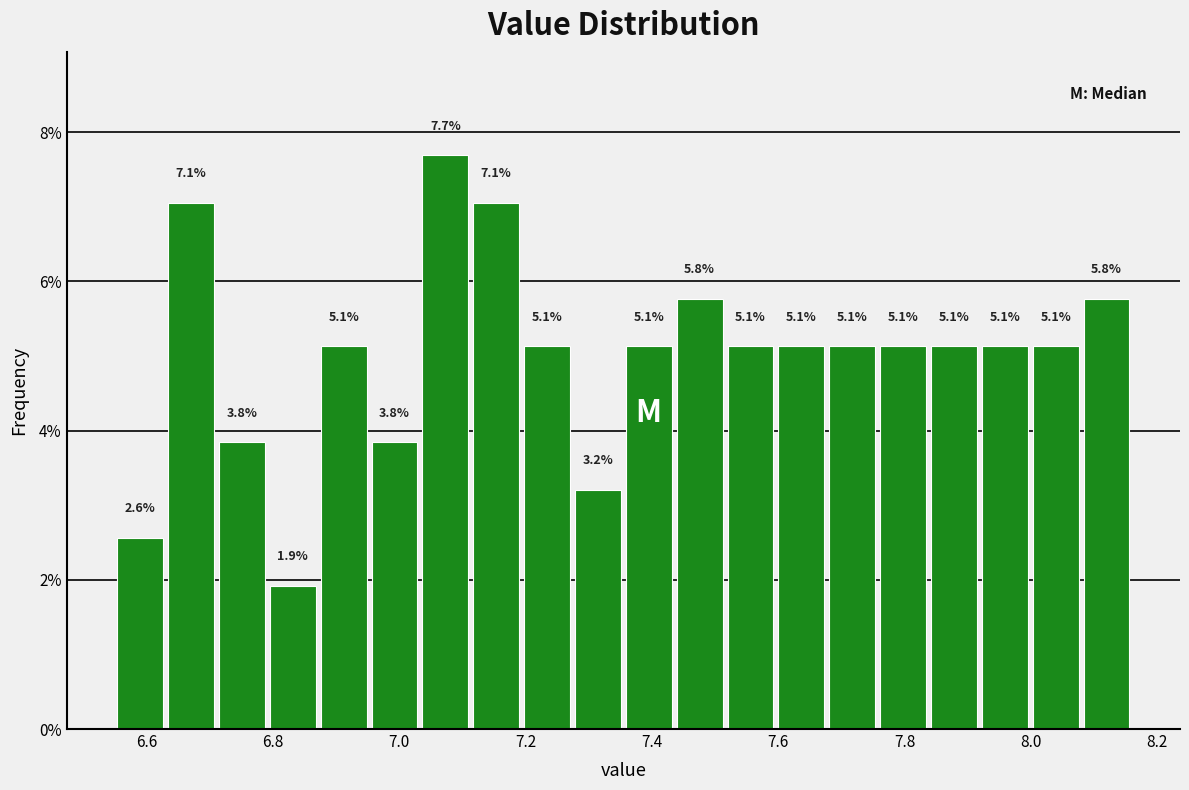

Which range on the x-axis has the tallest bar?

7.04 to 7.12